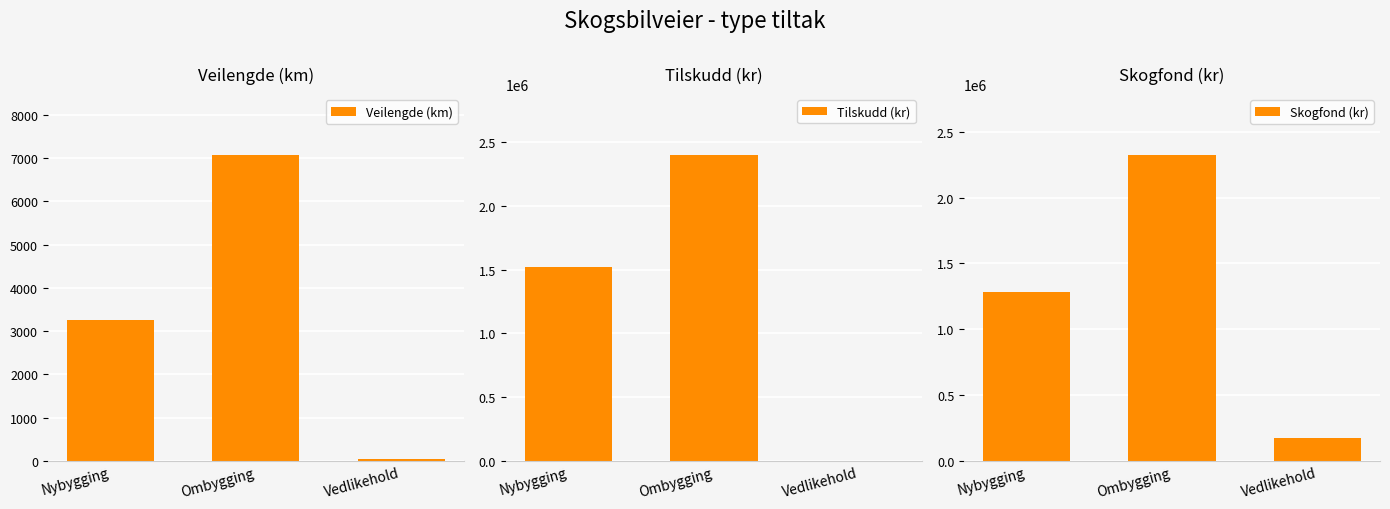

What is the value of the Tilskudd (kr) bar at the 1st from the left?

1524192.0